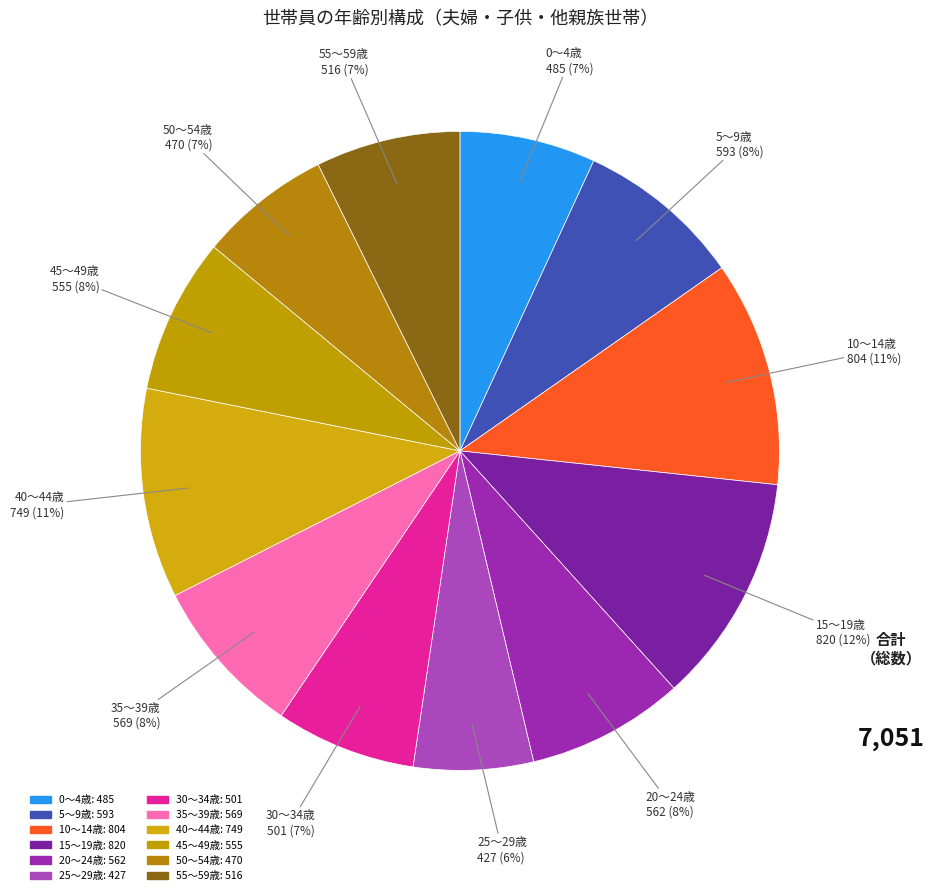

How many segments does this pie chart have?

12